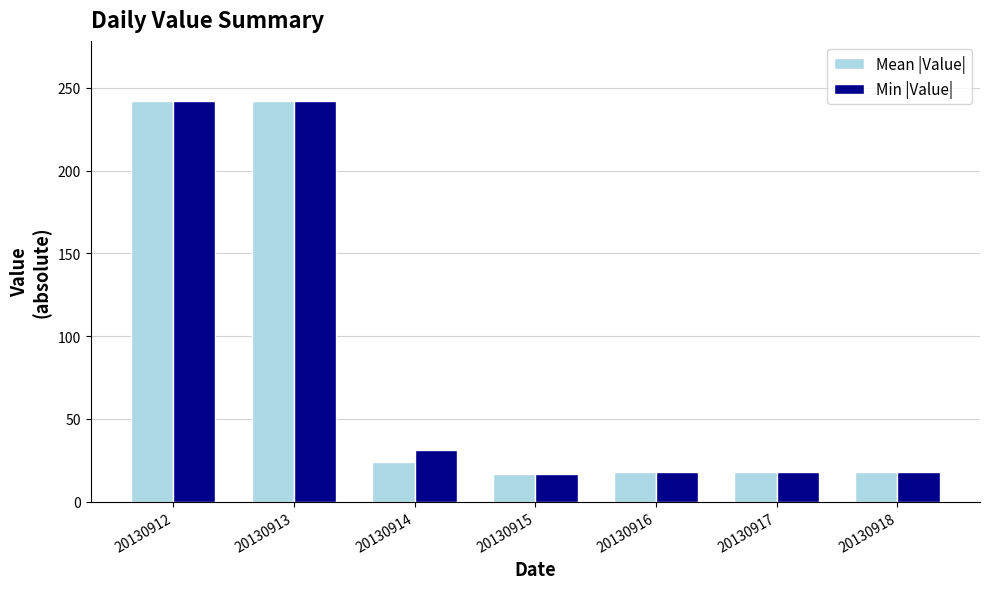

Where does the Min |Value| series first go above 18?

20130912